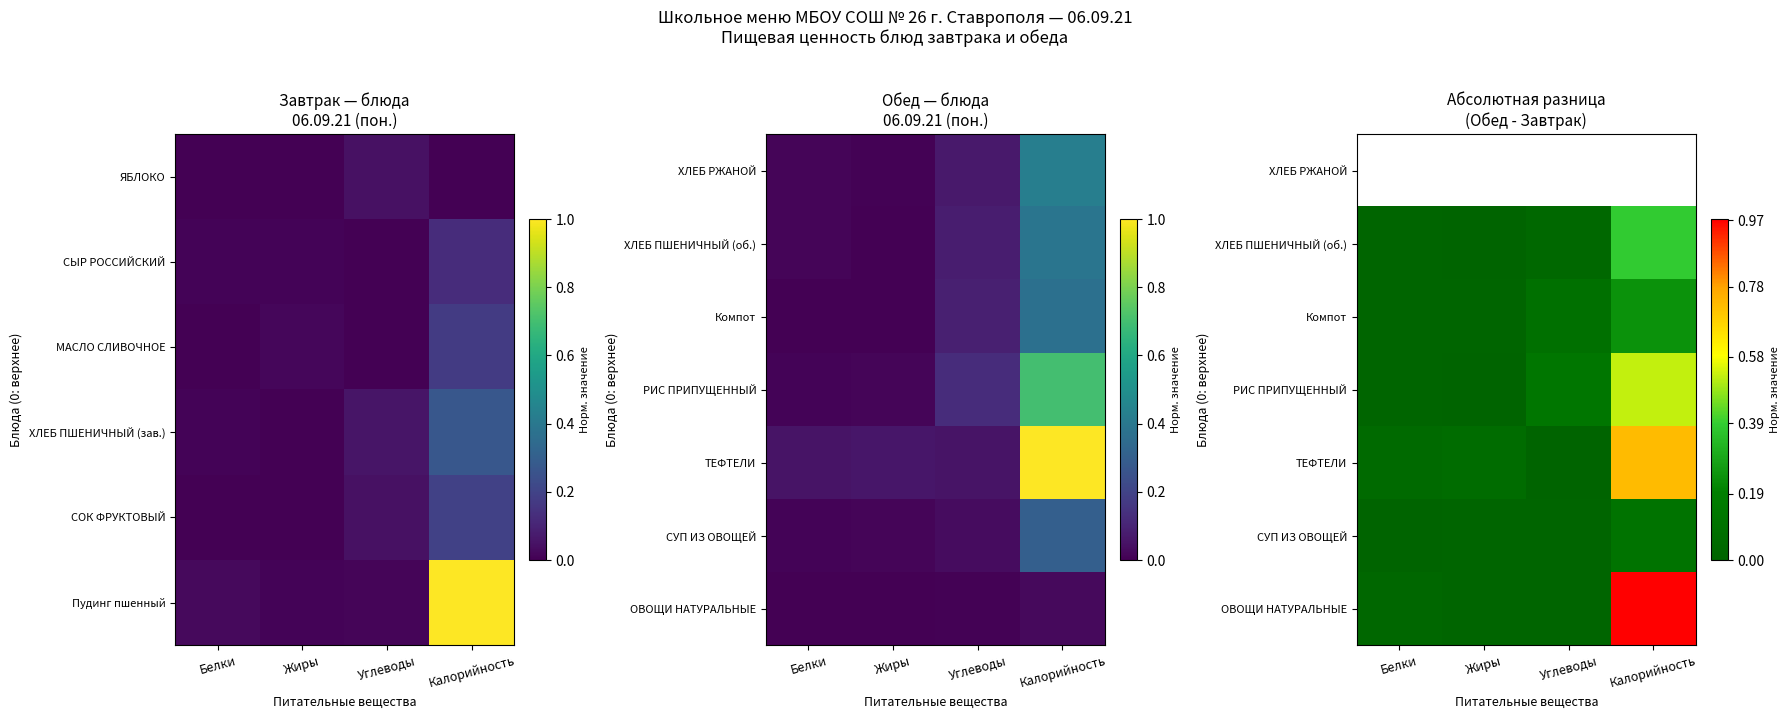

True or false: Компот has a value of 0.0 at Жиры.

True